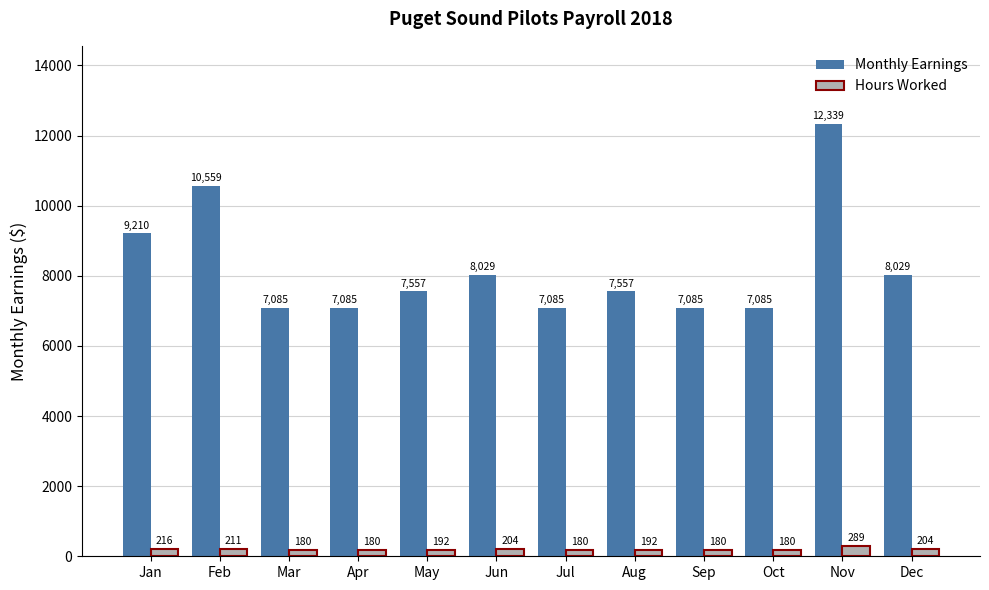

What are all the series names shown in the legend?

Monthly Earnings, Hours Worked